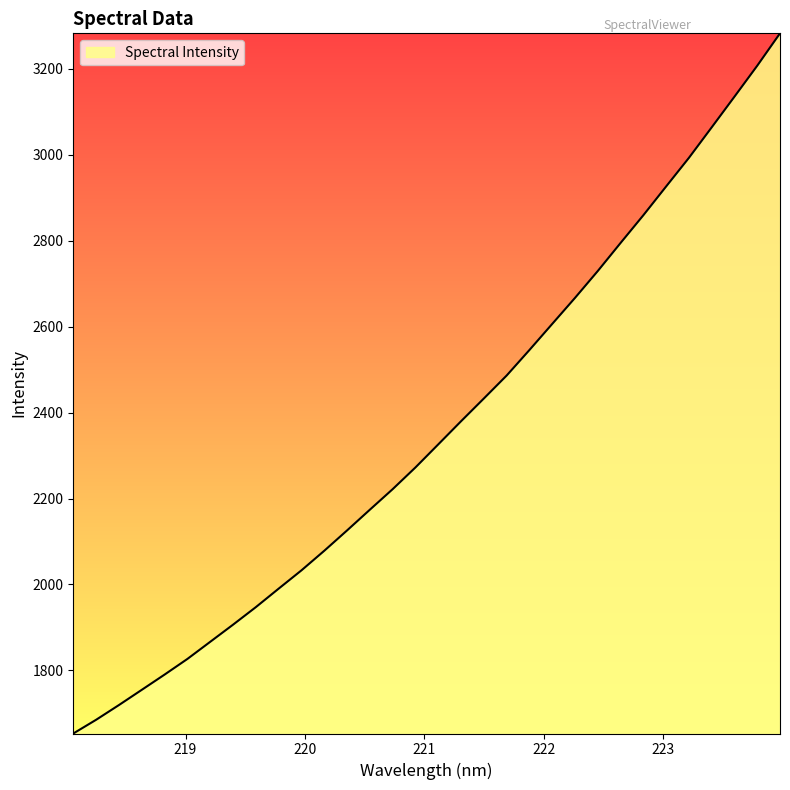

What is the difference between the maximum and minimum values?

1629.8